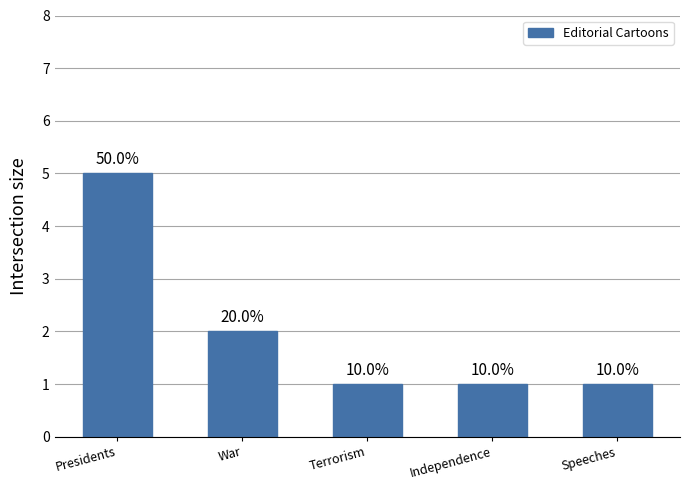

What is the change in value from War to Independence?

-1